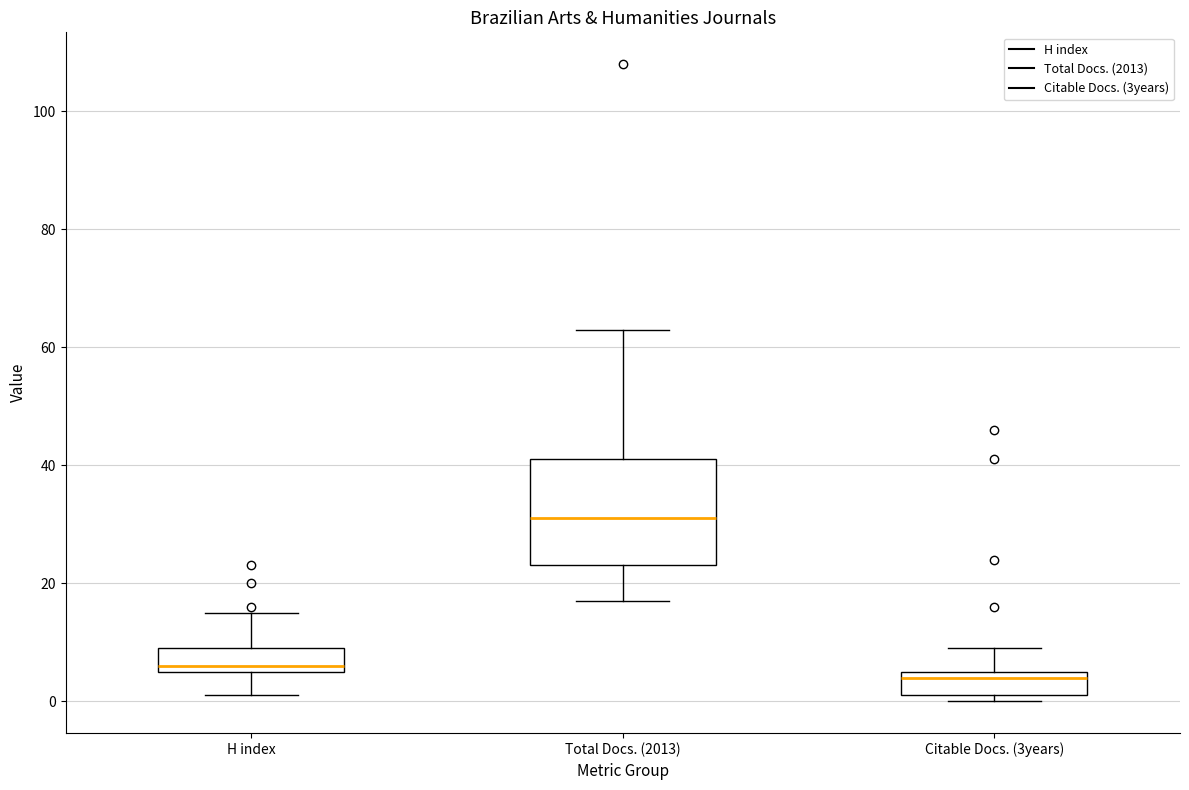

Where does the upper whisker of the box for Citable Docs. (3years) end on the y-axis? The values are not printed on the chart, so give them approximately, as read against the axis.

10